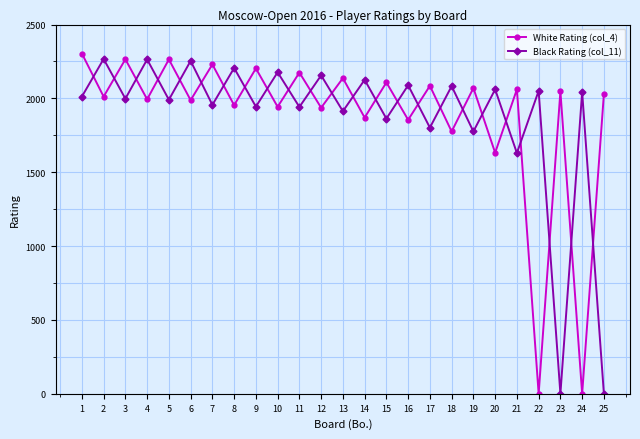

The value of White Rating (col_4) at 13 is 2137. True or false?

True